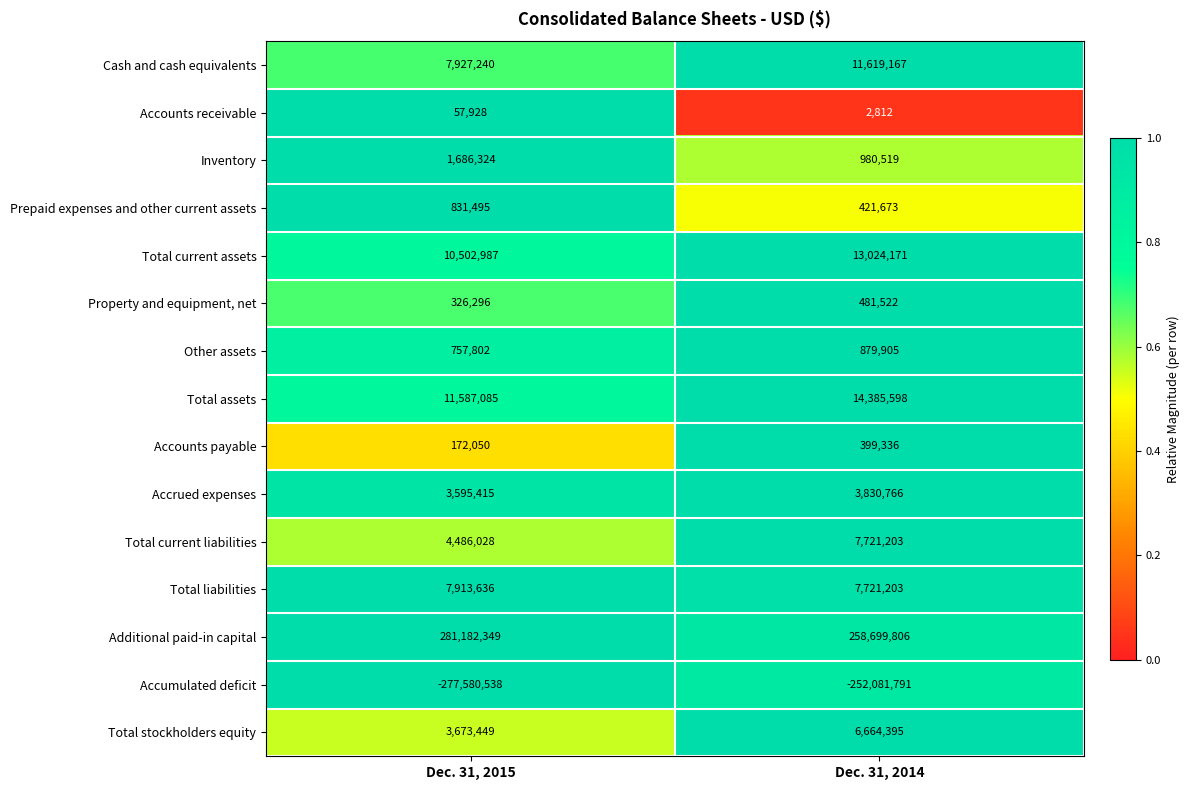

Reading left to right, list all the values displayed in this chart.

Cash and cash equivalents: 7927240	11619167
Accounts receivable: 57928	2812
Inventory: 1686324	980519
Prepaid expenses and other current assets: 831495	421673
Total current assets: 10502987	13024171
Property and equipment, net: 326296	481522
Other assets: 757802	879905
Total assets: 11587085	14385598
Accounts payable: 172050	399336
Accrued expenses: 3595415	3830766
Total current liabilities: 4486028	7721203
Total liabilities: 7913636	7721203
Additional paid-in capital: 281182349	258699806
Accumulated deficit: -277580538	-252081791
Total stockholders equity: 3673449	6664395